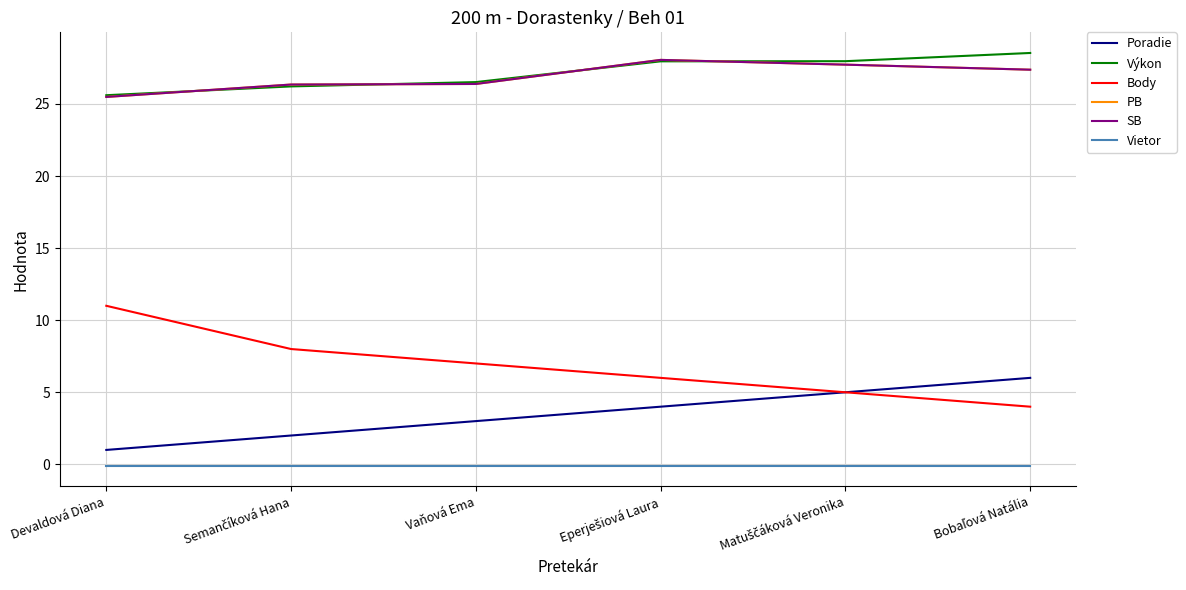

Does the chart display data point markers on the line(s)?

No